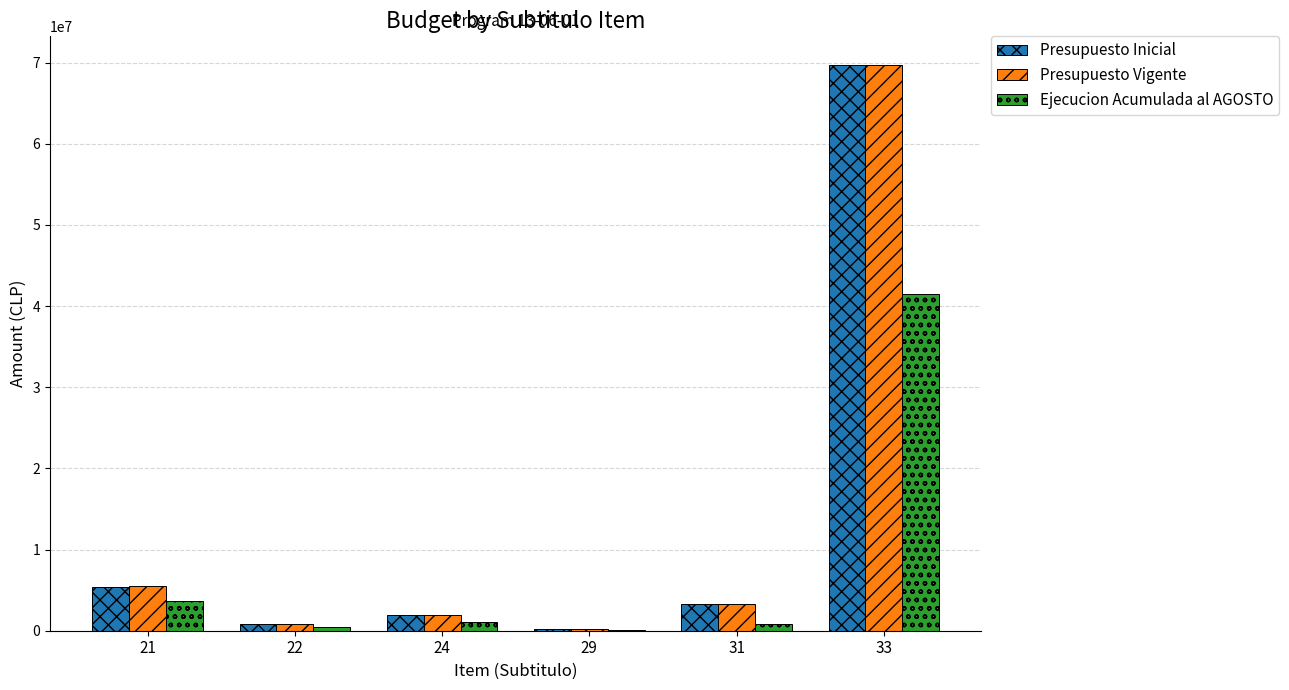

What is the highest value of the Presupuesto Inicial series?

69753212